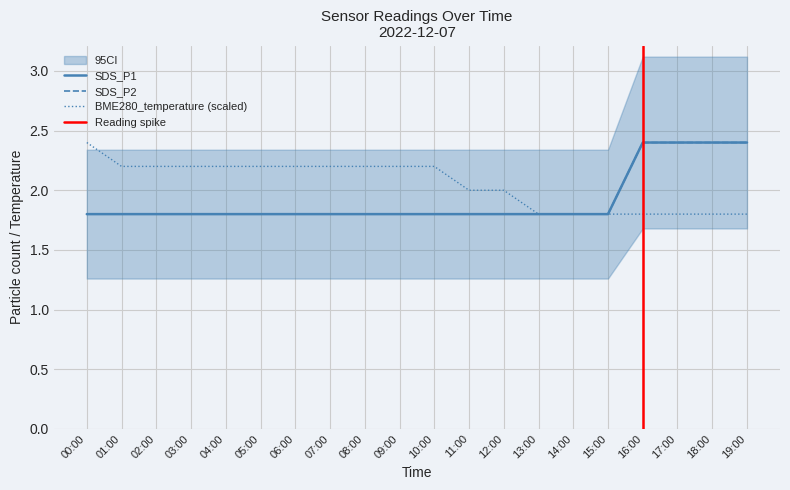

Does the chart have visible grid lines?

Yes